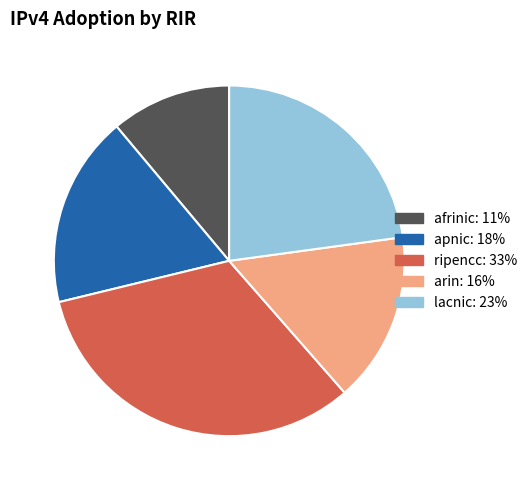

Between ripencc and apnic, which is larger?

ripencc